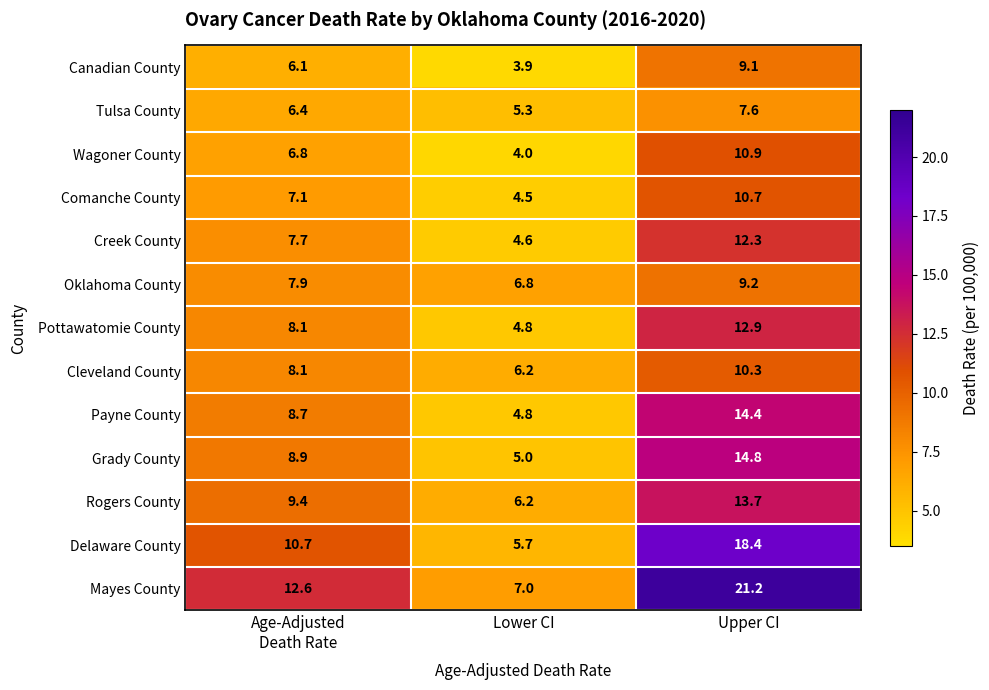

True or false: Delaware County has a value of 24.0 at Upper CI.

False